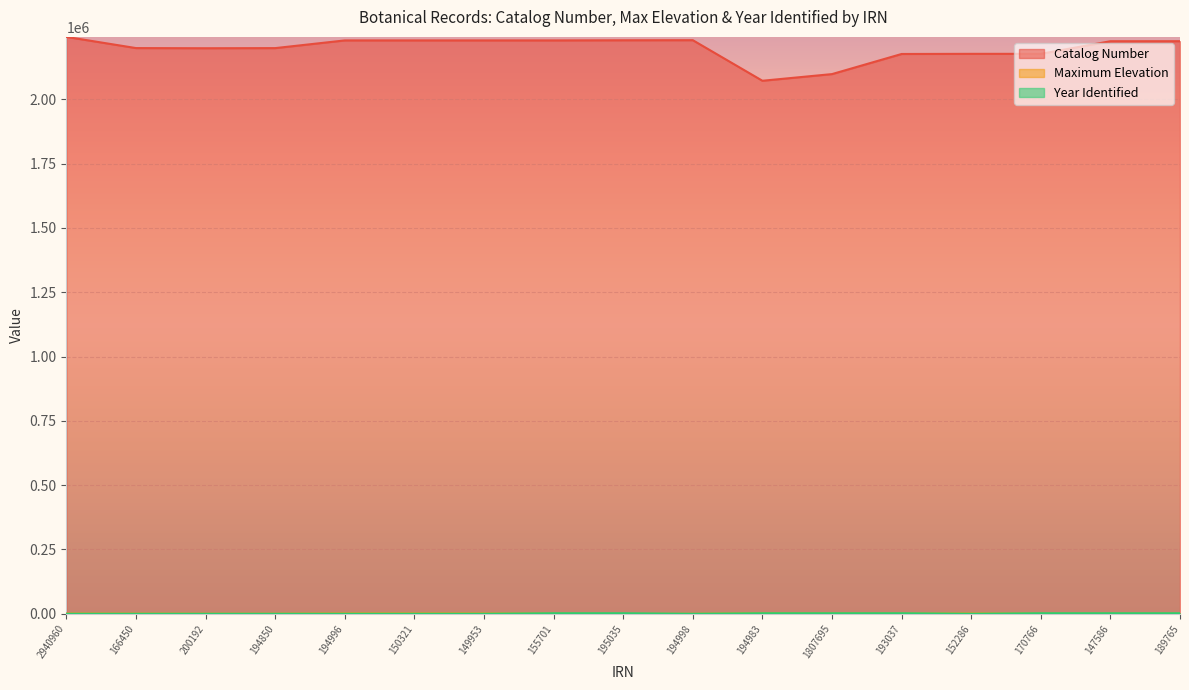

How many values in Maximum Elevation are above zero?

15